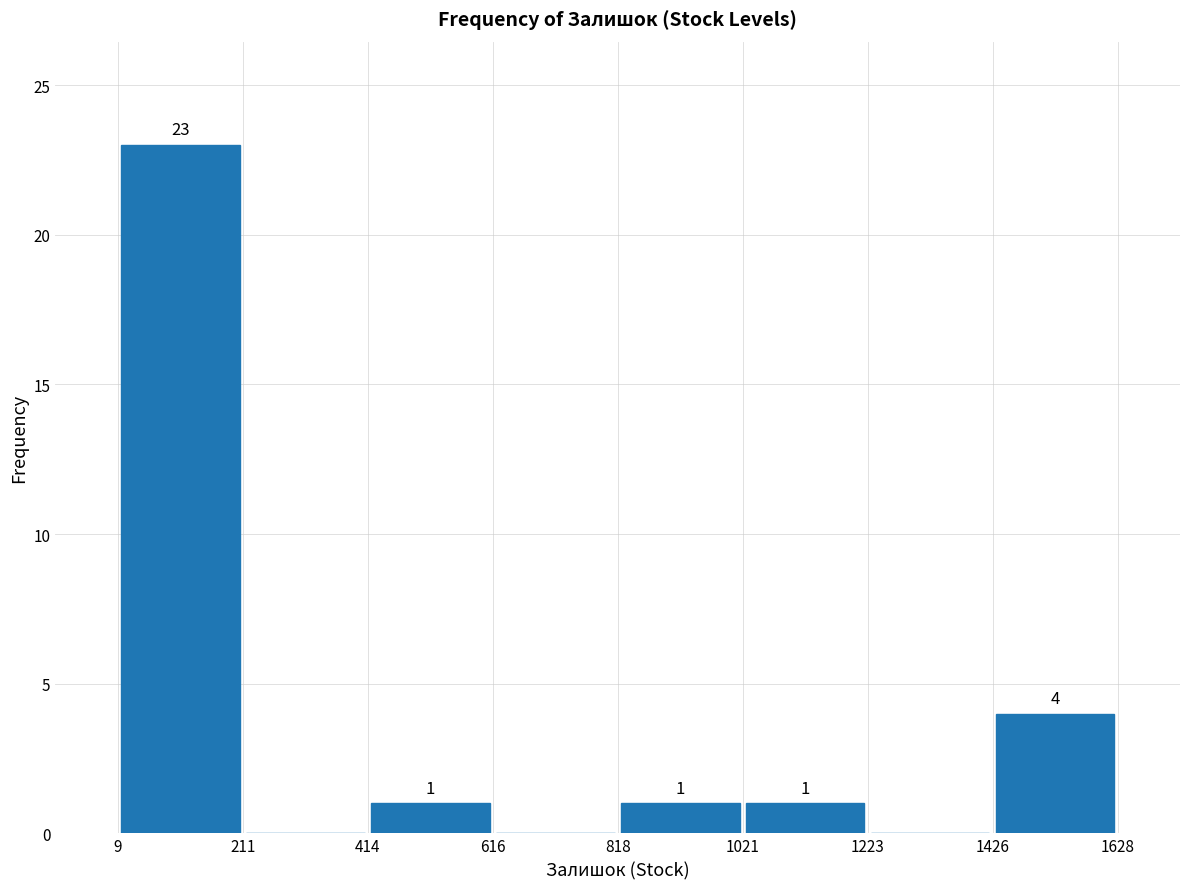

Over which range of the x-axis is the bar tallest?

9 to 211